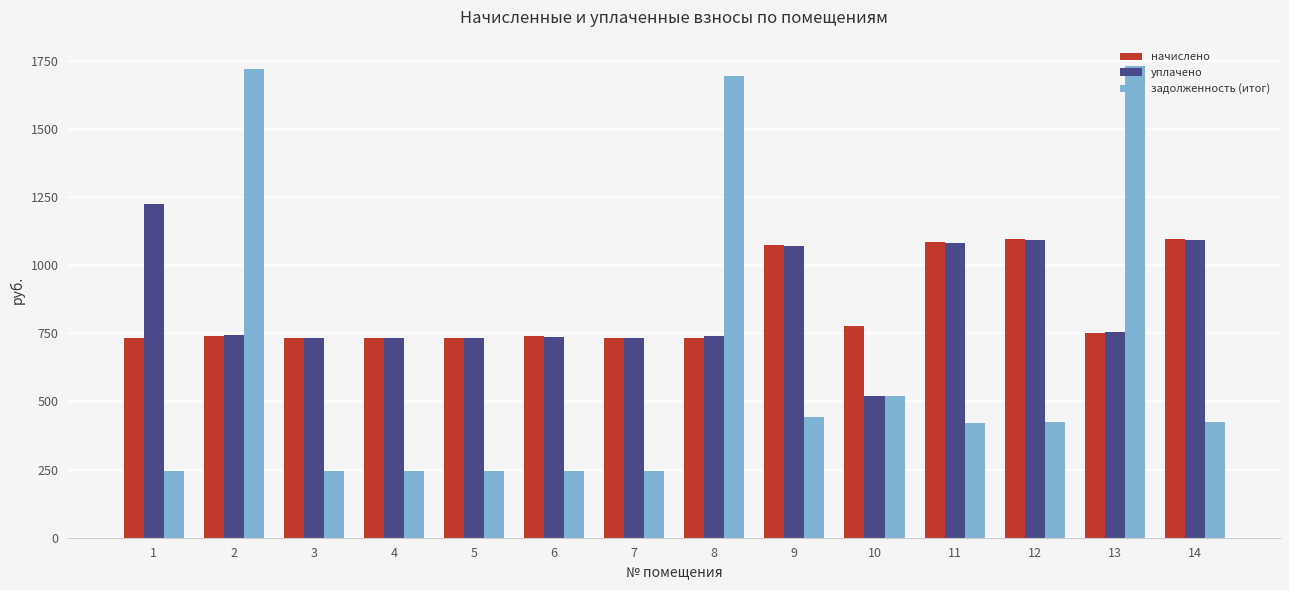

How many values in the начислено series are below 738?

6